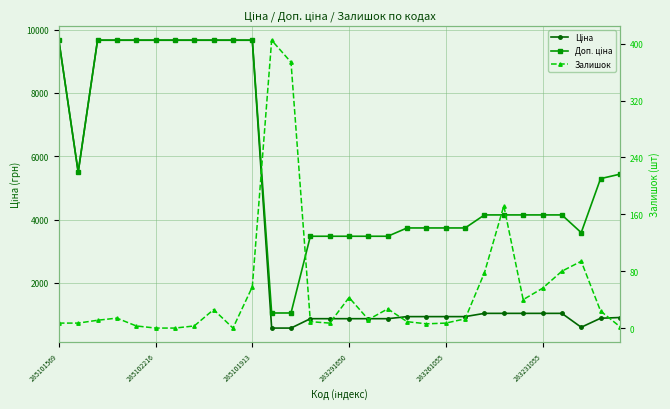

True or false: Ціна and Залишок cross at least once.

False